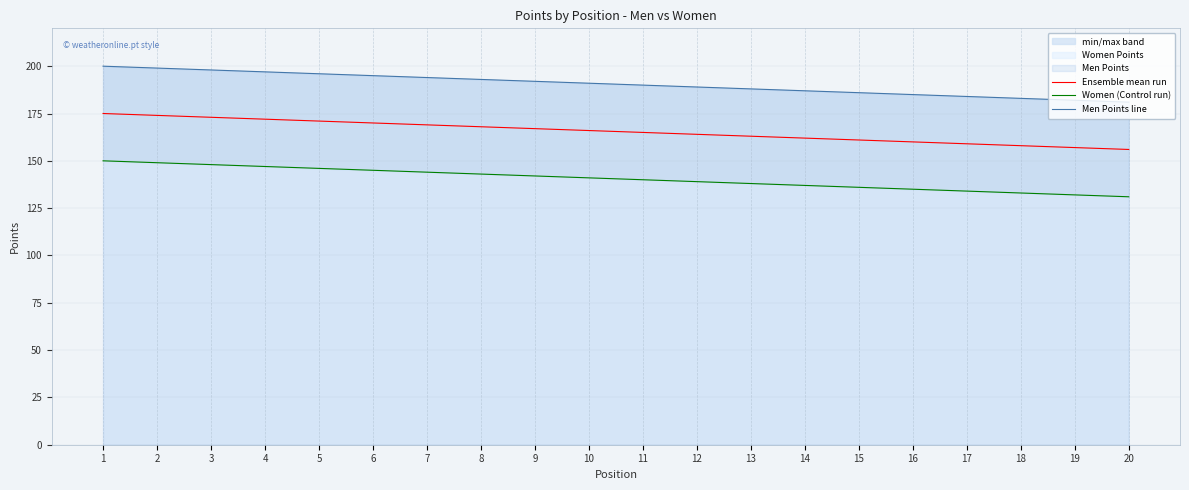

True or false: Ensemble mean run has a value of 291 at 6.

False